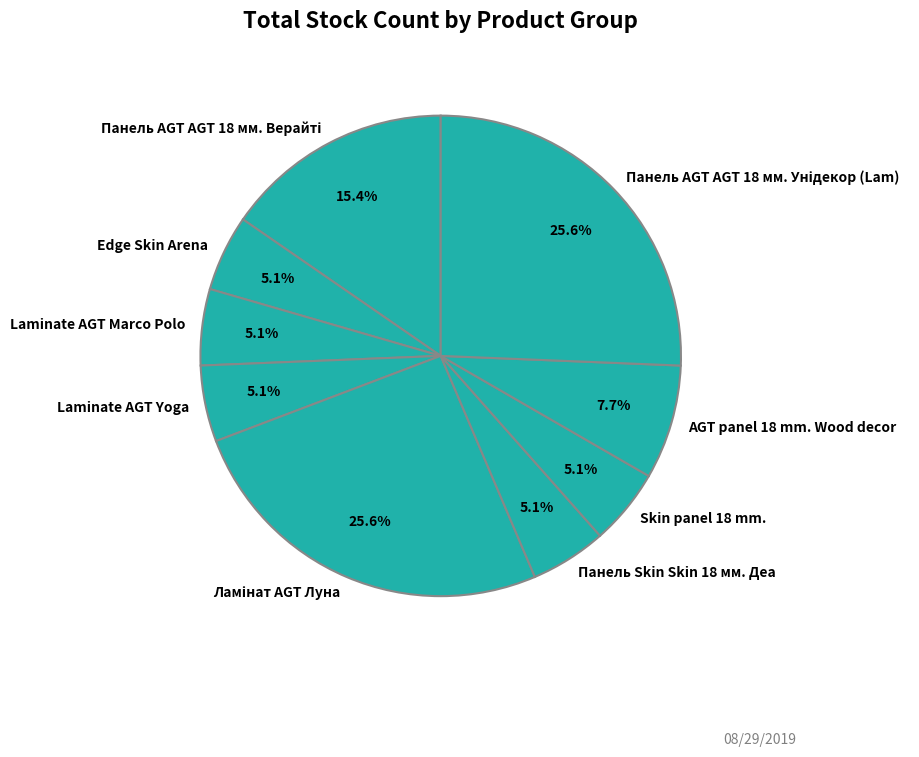

To the nearest percent, what portion does Панель Skin Skin 18 мм. Деа represent?

5%